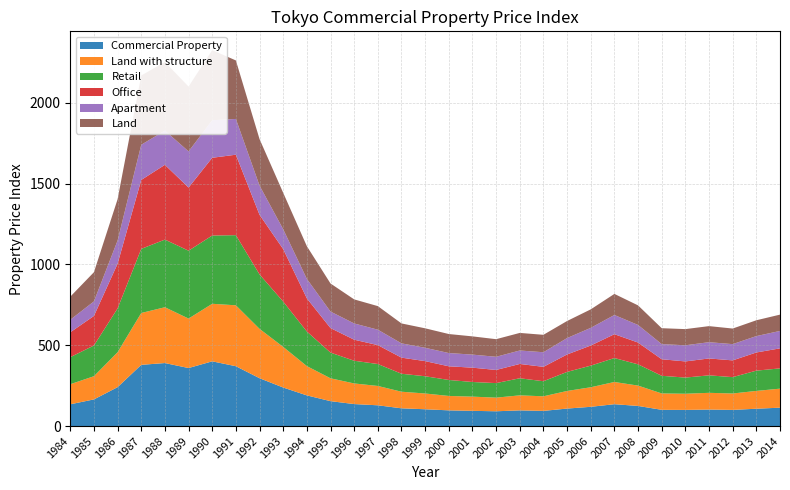

Reading left to right, transcribe all the data shown in this chart.

Commercial Property: 1984=134.7	1985=165.0	1986=240.7	1987=378.9	1988=390.0	1989=359.1	1990=400.6	1991=370.3	1992=296.1	1993=238.5	1994=189.8	1995=154.2	1996=136.1	1997=128.5	1998=109.9	1999=104.0	2000=97.2	2001=94.2	2002=91.5	2003=97.0	2004=93.9	2005=108.3	2006=119.2	2007=135.3	2008=124.5	2009=100.5	2010=100.0	2011=102.2	2012=100.1	2013=107.3	2014=113.8
Land with structure: 1984=124.2	1985=143.5	1986=216.1	1987=320.8	1988=345.3	1989=306.1	1990=356.1	1991=376.9	1992=305.5	1993=251.4	1994=181.2	1995=141.5	1996=127.6	1997=119.7	1998=102.7	1999=97.5	2000=89.1	2001=87.9	2002=84.3	2003=93.0	2004=90.2	2005=108.9	2006=121.0	2007=137.5	2008=125.9	2009=101.4	2010=100.0	2011=103.5	2012=101.5	2013=110.3	2014=117.7
Retail: 1984=167.3	1985=190.2	1986=271.2	1987=396.8	1988=418.6	1989=420.1	1990=422.4	1991=434.1	1992=336.9	1993=280.4	1994=214.0	1995=158.9	1996=140.5	1997=135.8	1998=111.3	1999=106.7	2000=99.0	2001=90.7	2002=90.0	2003=105.8	2004=93.3	2005=118.0	2006=133.8	2007=148.2	2008=131.7	2009=109.2	2010=100.0	2011=108.2	2012=101.2	2013=125.4	2014=125.4
Office: 1984=154.1	1985=182.8	1986=276.7	1987=426.6	1988=462.7	1989=390.6	1990=481.2	1991=497.9	1992=368.8	1993=324.8	1994=205.2	1995=151.8	1996=130.3	1997=117.0	1998=99.6	1999=93.6	2000=84.5	2001=88.7	2002=81.3	2003=88.5	2004=89.0	2005=107.9	2006=124.4	2007=147.5	2008=134.8	2009=102.3	2010=100.0	2011=104.5	2012=103.7	2013=112.4	2014=124.0
Apartment: 1984=77.5	1985=90.1	1986=143.4	1987=217.7	1988=212.0	1989=223.9	1990=232.3	1991=221.4	1992=180.8	1993=122.9	1994=120.4	1995=102.2	1996=100.5	1997=95.4	1998=88.3	1999=82.5	2000=82.0	2001=80.8	2002=81.6	2003=83.3	2004=90.4	2005=101.5	2006=109.3	2007=118.9	2008=108.8	2009=93.6	2010=100.0	2011=100.6	2012=100.5	2013=101.4	2014=107.8
Land: 1984=143.0	1985=180.7	1986=255.8	1987=428.7	1988=424.2	1989=401.1	1990=433.8	1991=362.0	1992=287.9	1993=225.6	1994=202.4	1995=173.7	1996=148.9	1997=145.9	1998=123.3	1999=120.5	2000=117.7	2001=112.8	2002=108.9	2003=108.8	2004=107.8	2005=105.6	2006=114.4	2007=130.5	2008=121.1	2009=98.5	2010=100.0	2011=99.5	2012=96.5	2013=97.9	2014=101.0